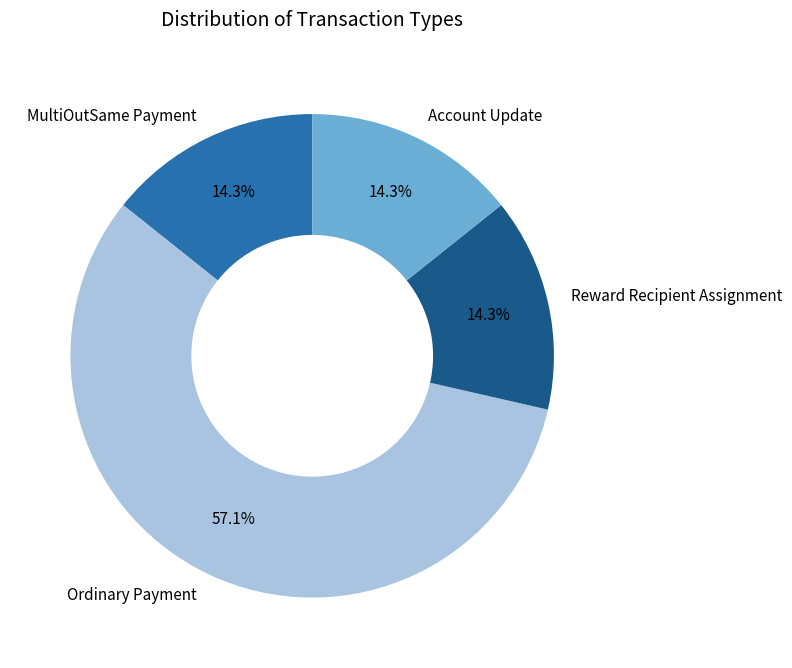

True or false: MultiOutSame Payment accounts for 14% of the total.

True